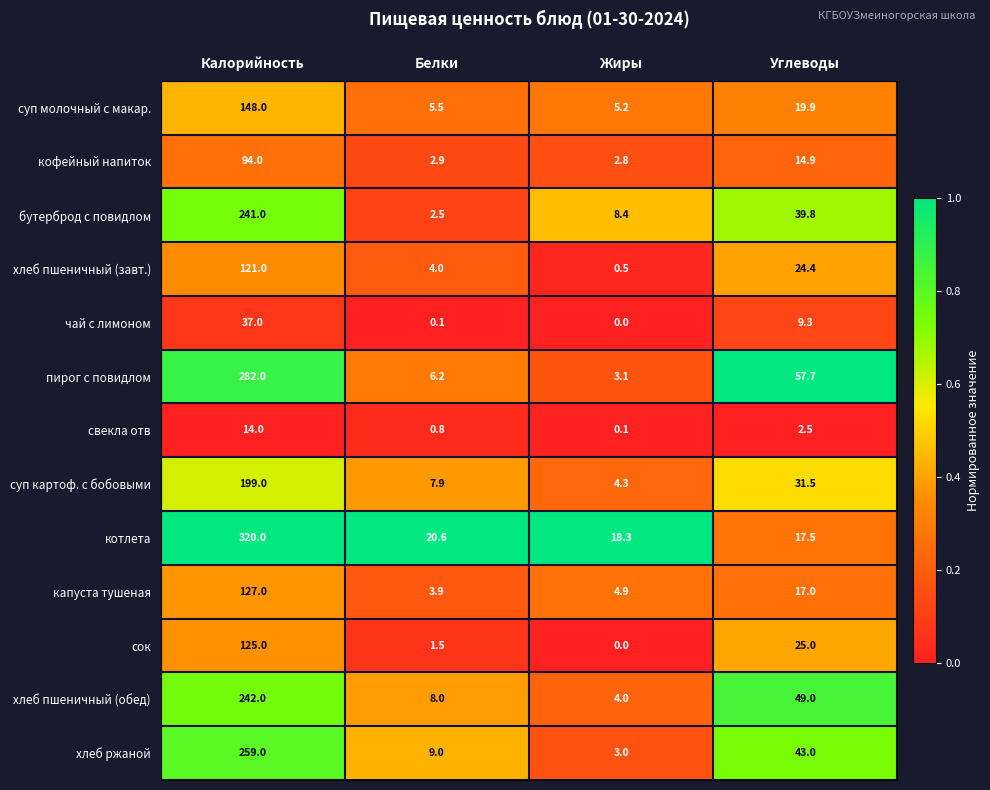

At which label does котлета first exceed 20?

Калорийность